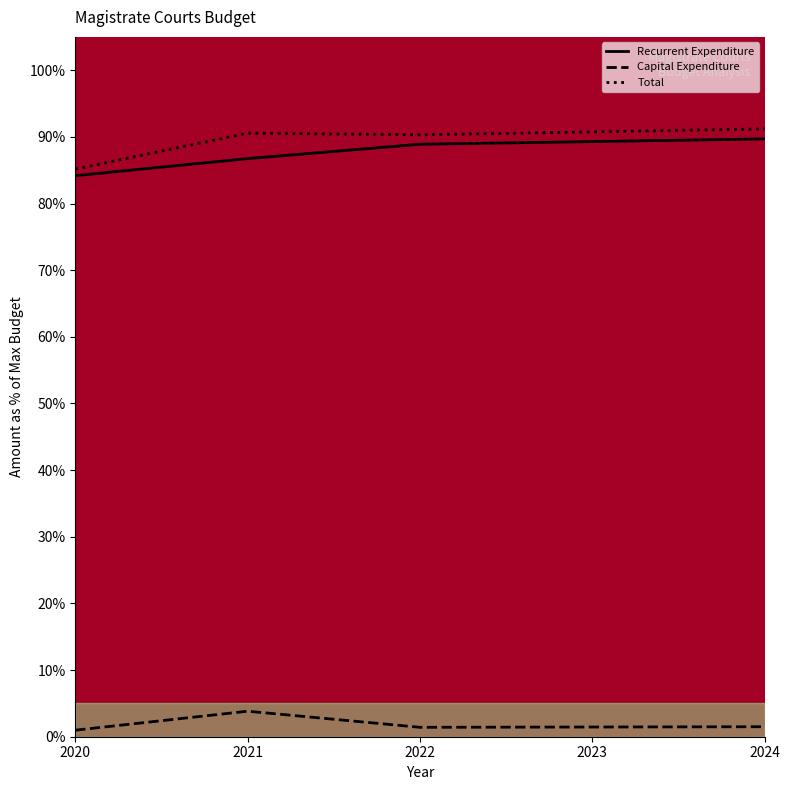

At 2022, list the series in order from smallest to largest.

Capital Expenditure, Recurrent Expenditure, Total